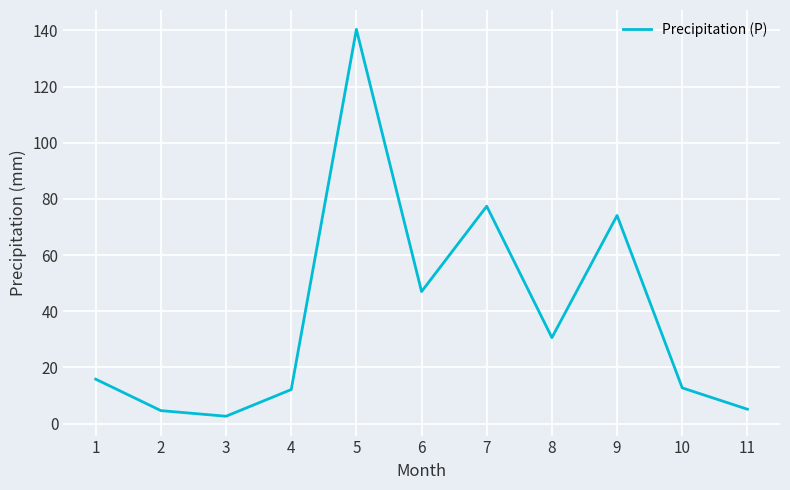

What is the difference between the maximum and minimum values?

137.8